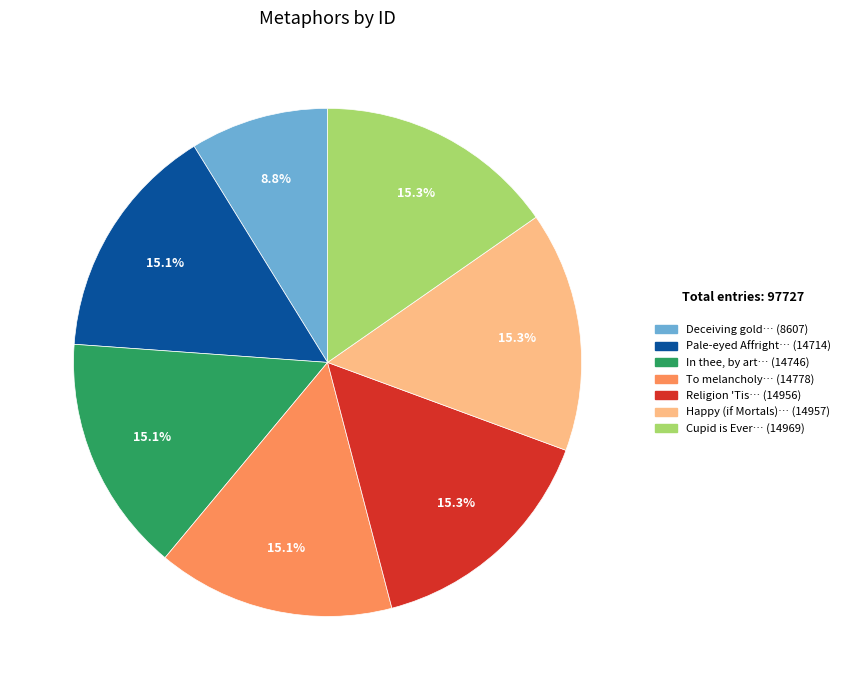

Is there a majority slice in this chart?

No